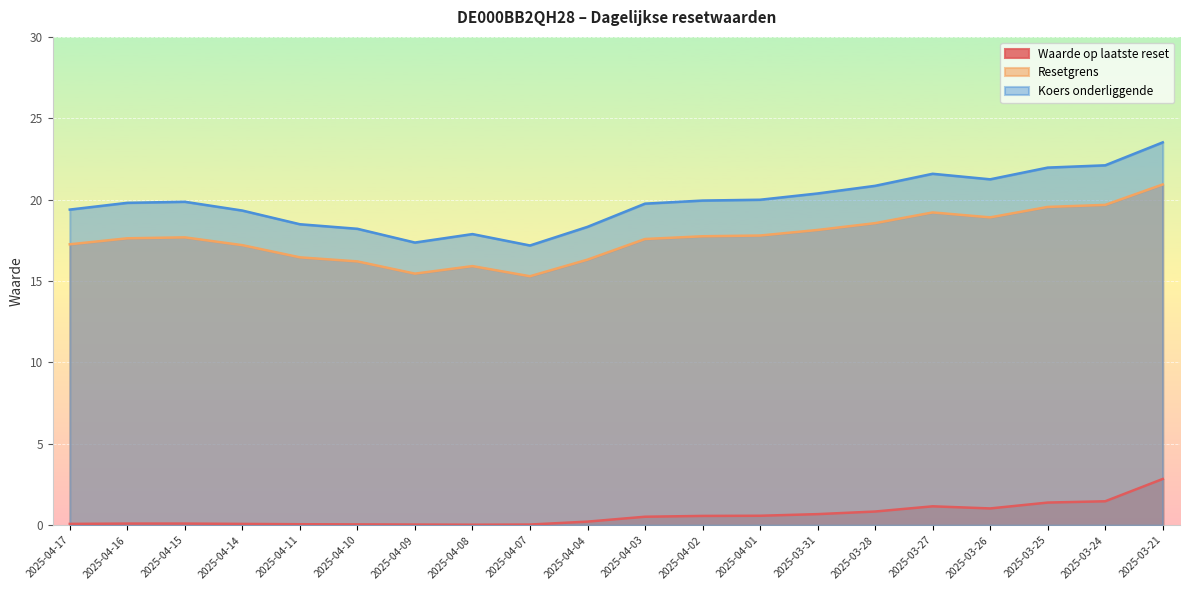

Which series has the largest total across all categories?

Koers onderliggende